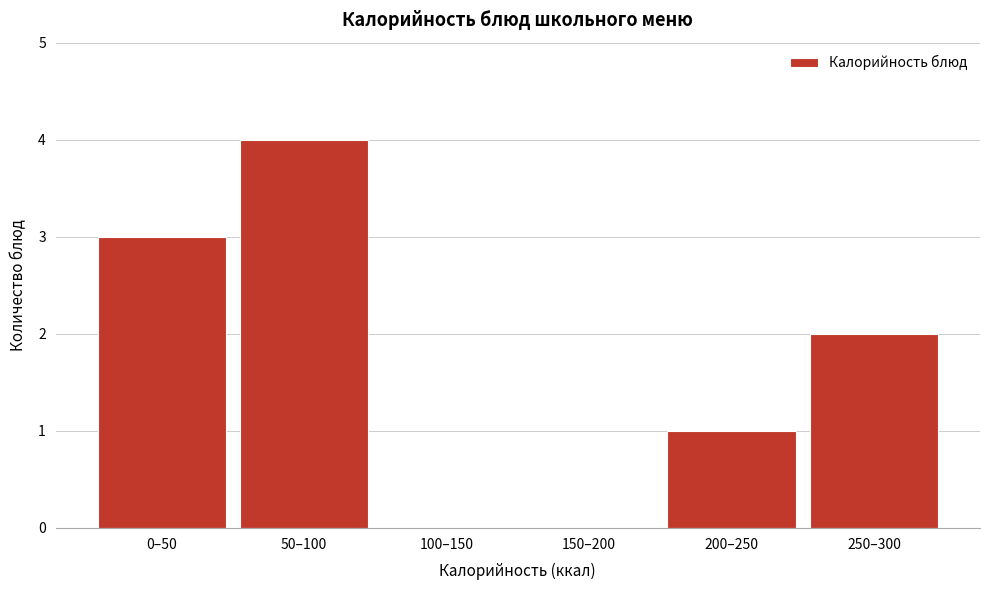

Reading left to right, extract all data points from this chart.

0–50=3	50–100=4	100–150=0	150–200=0	200–250=1	250–300=2